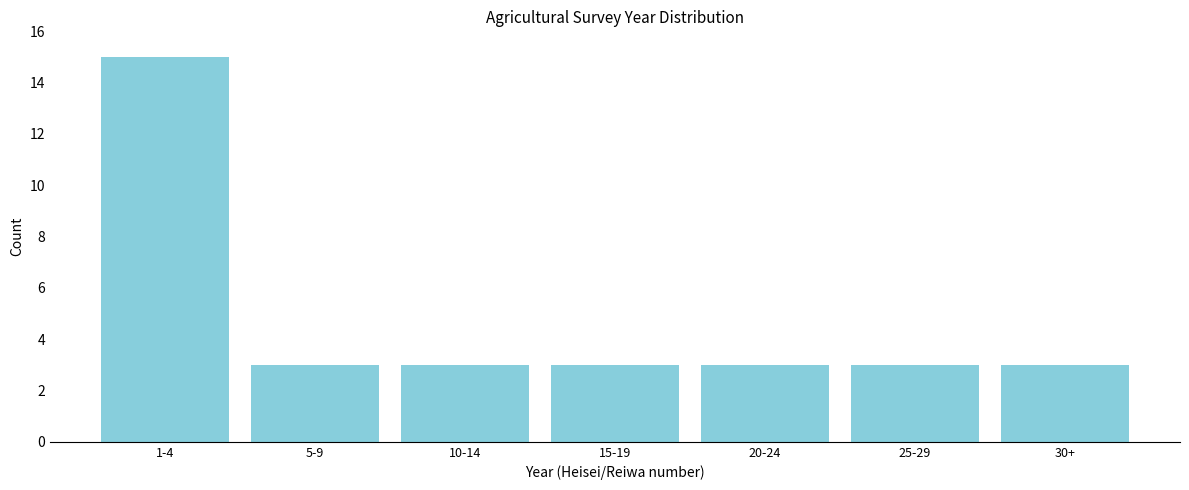

Reading left to right, what are all the values shown in this chart?

15	3	3	3	3	3	3